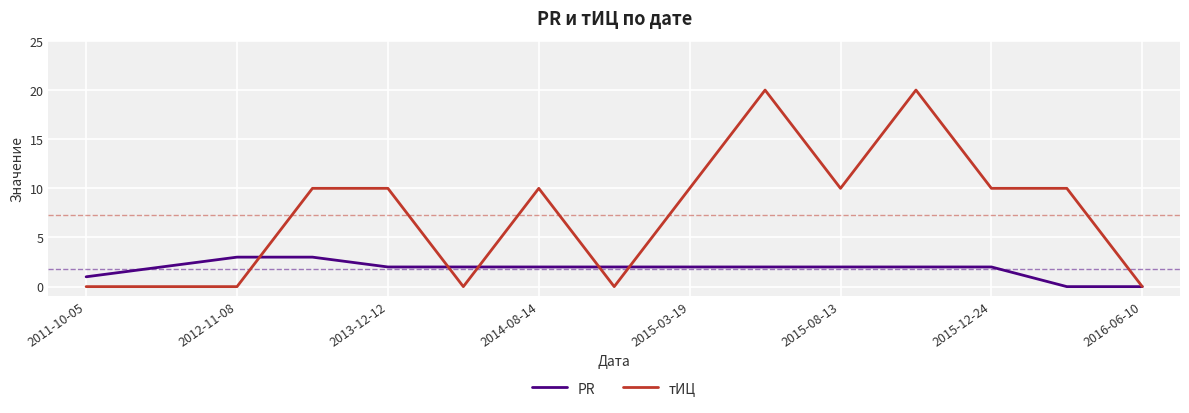

Which series has the widest spread of values?

тИЦ